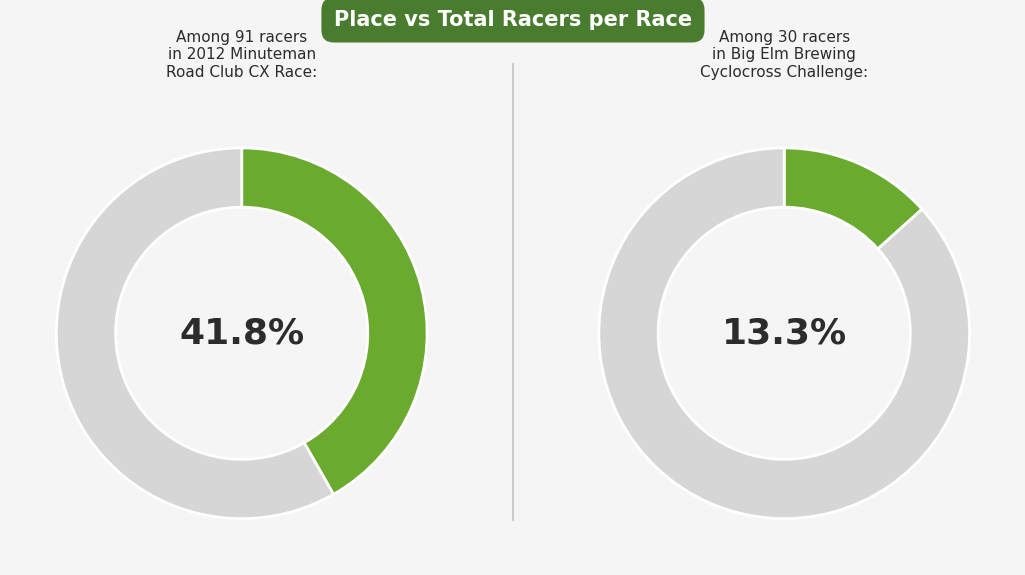

To the nearest percent, what portion does Big Elm Brewing Cyclocross Challenge represent?

25%